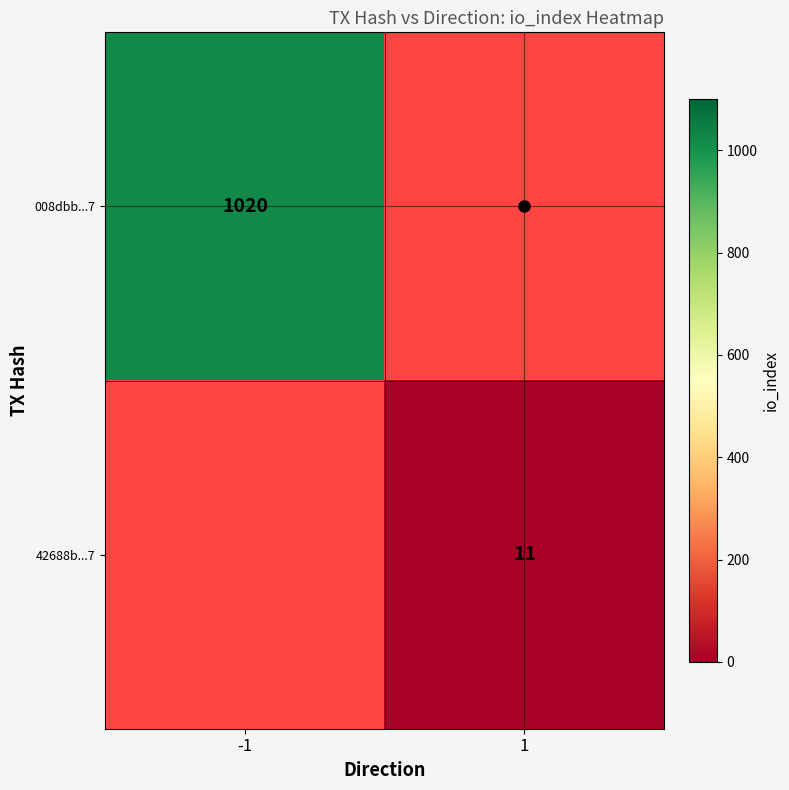

Which category has the highest value across all series?

-1